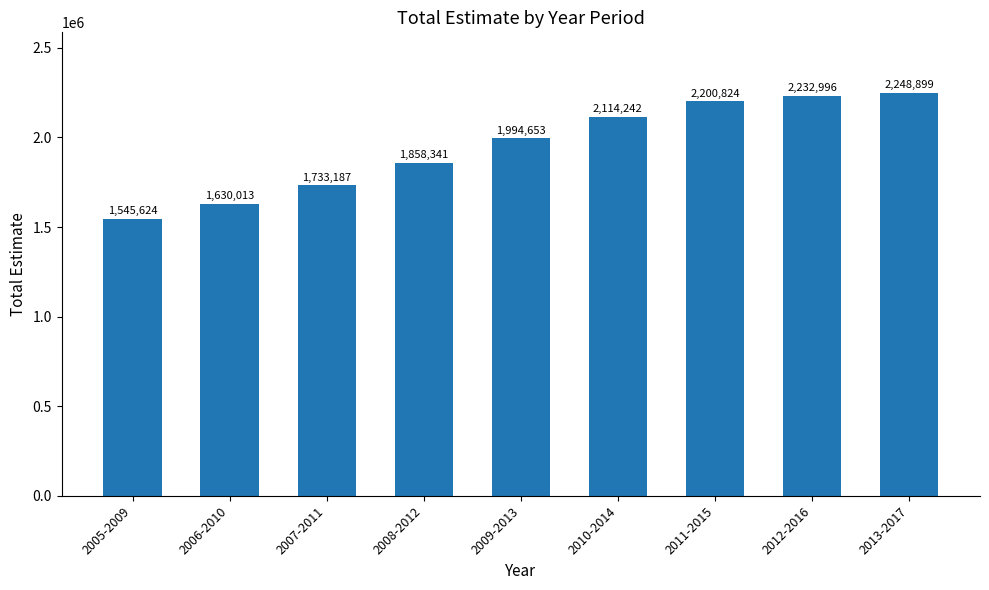

Count the number of data series in this chart.

1